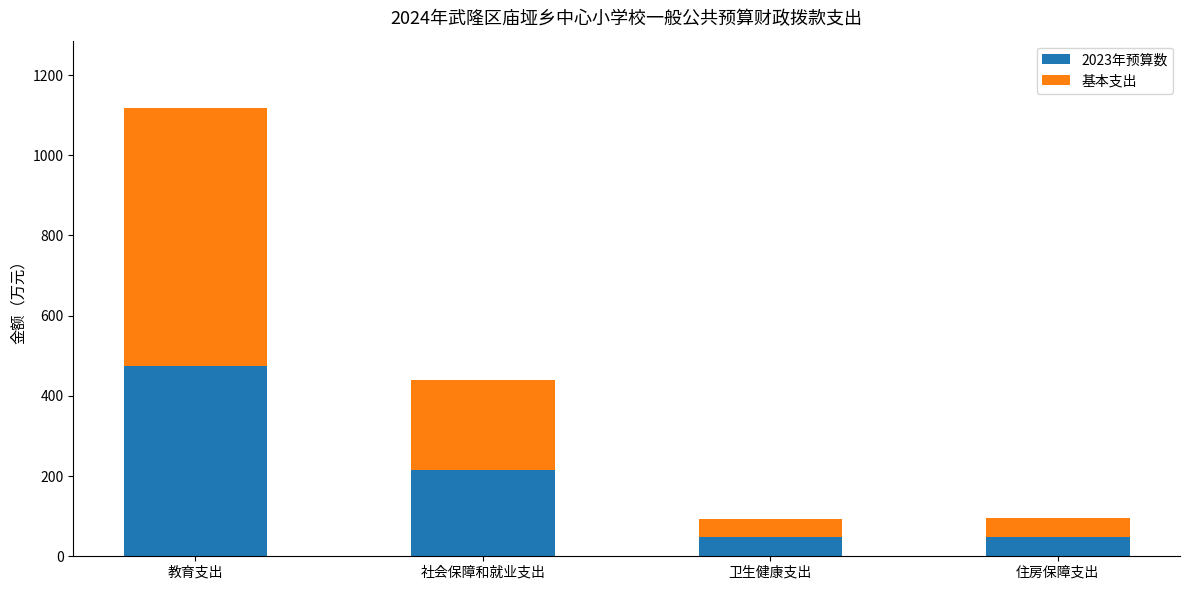

How many values in the 2023年预算数 series are below 214?

2